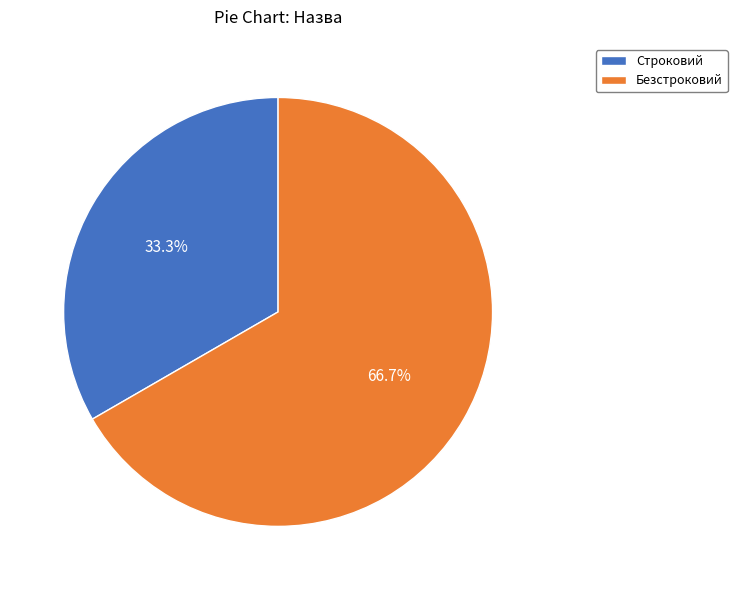

True or false: Безстроковий accounts for 67% of the total.

True